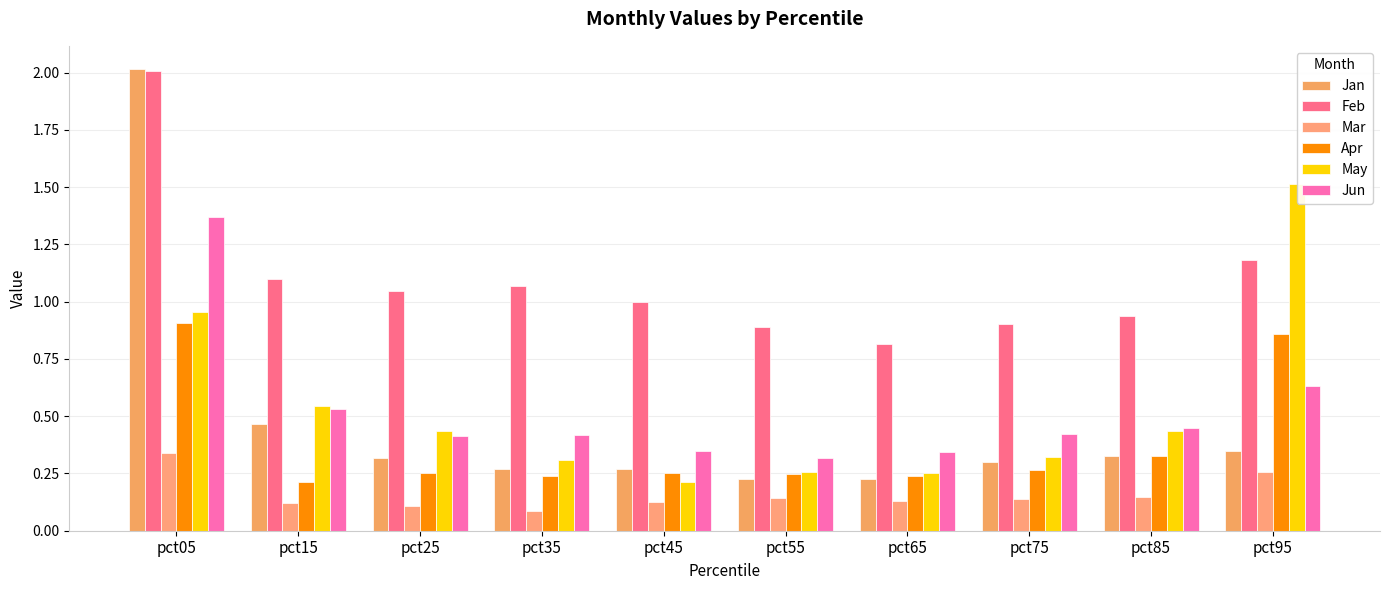

Rank the series at pct45 from lowest to highest value.

Mar, May, Apr, Jan, Jun, Feb